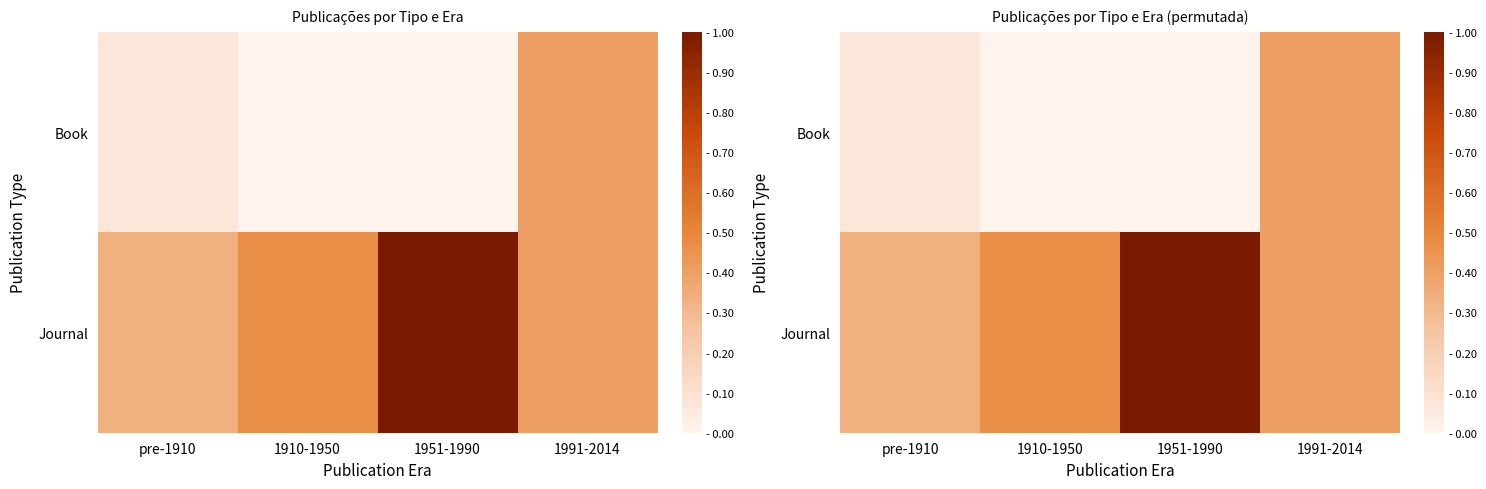

Is the value of Book at 1910-1950 greater than the value of Journal at 1910-1950?

No